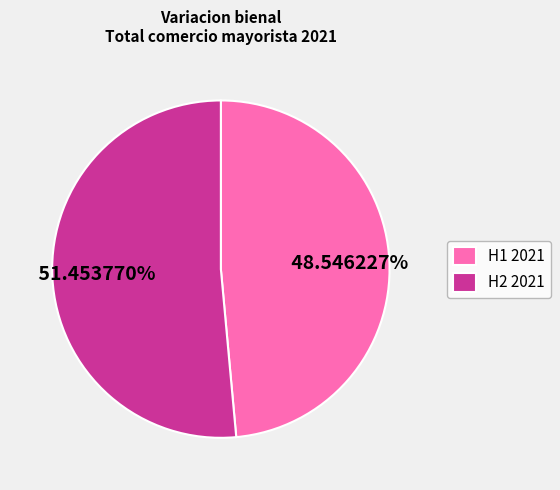

How many slices are in this pie chart?

2